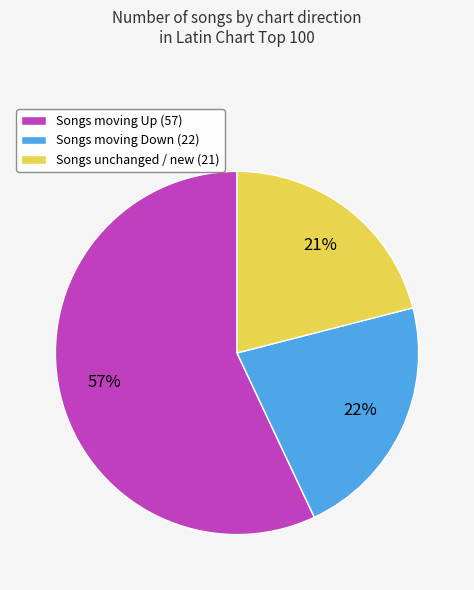

The Songs moving Down (22) slice represents 22% of the pie. True or false?

True